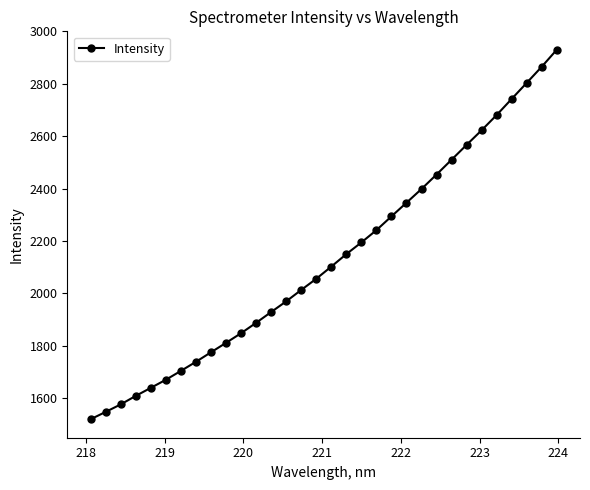

What is the smallest value displayed?

1520.3